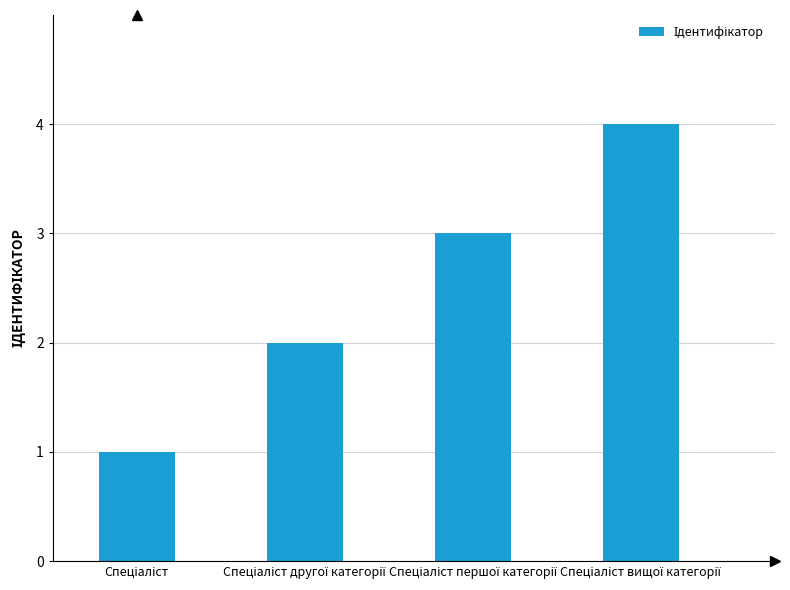

Are the bars grouped side by side (vs. stacked)?

No